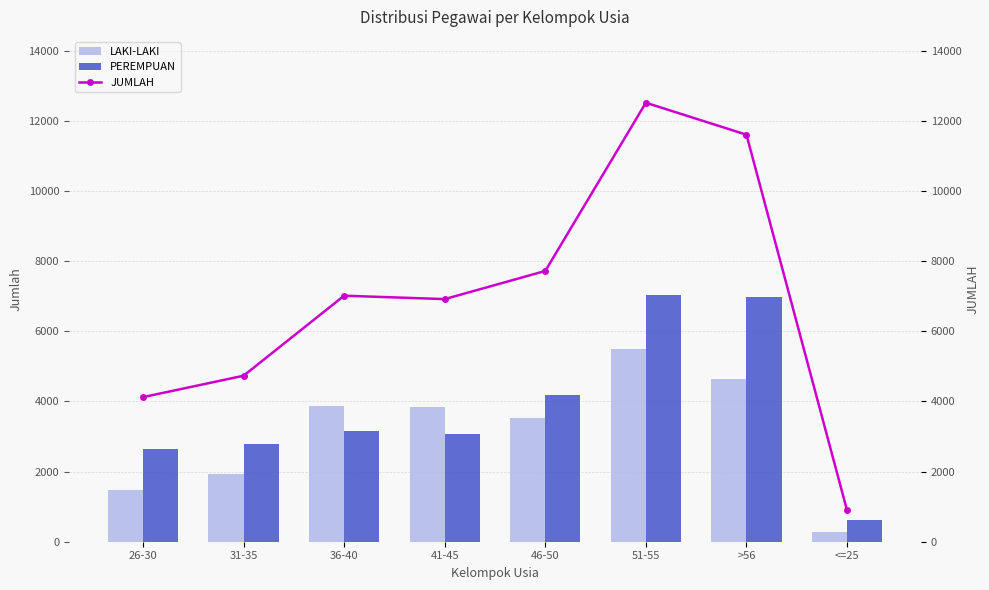

Which has a higher value, 26-30 or <=25?

26-30